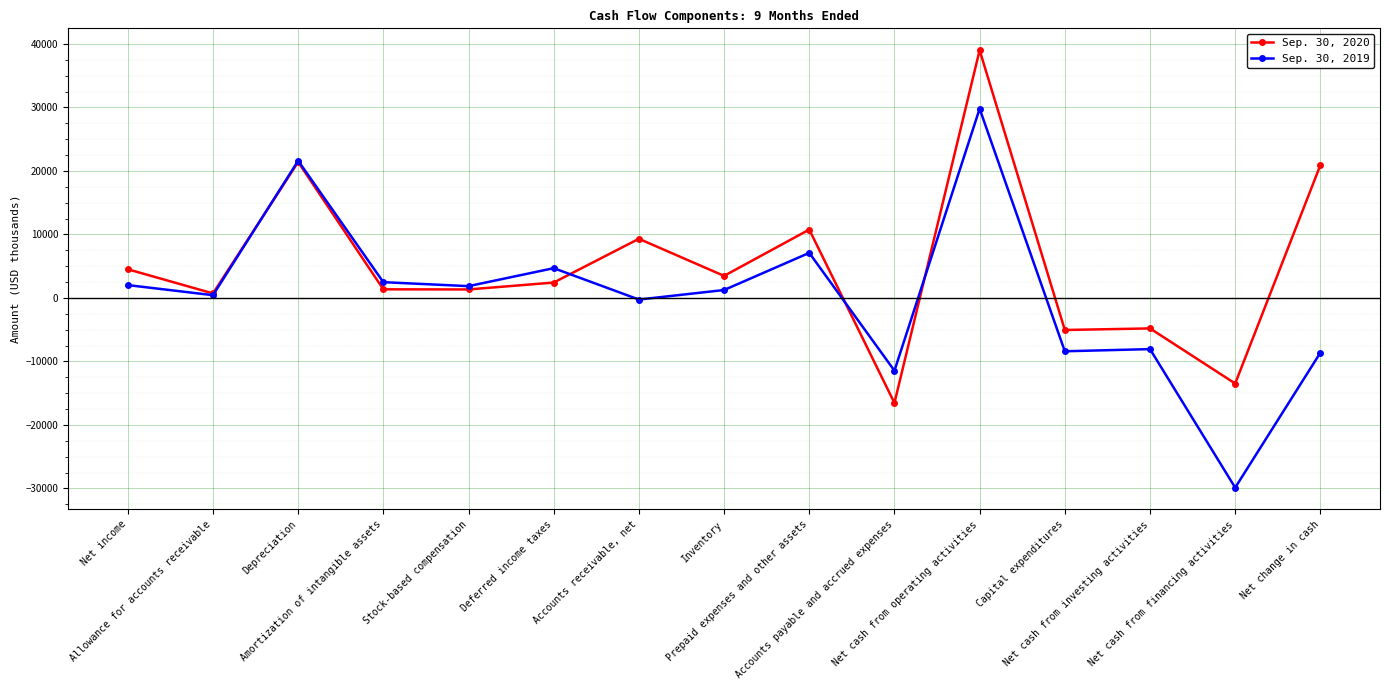

What is the minimum value for Sep. 30, 2019?

-29881